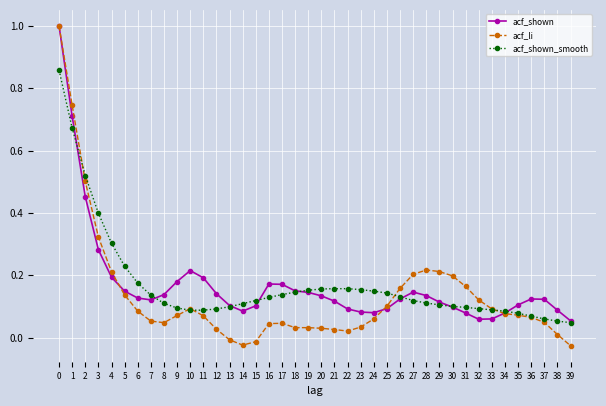

What are all the series names shown in the legend?

acf_shown, acf_li, acf_shown_smooth